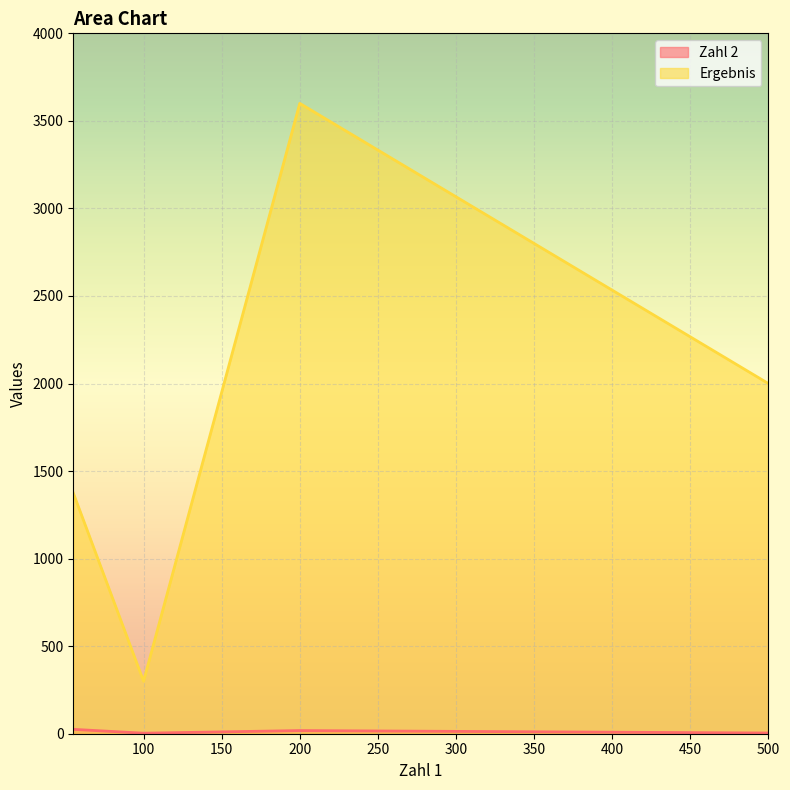

The value of Ergebnis at 500 is 445. True or false?

False